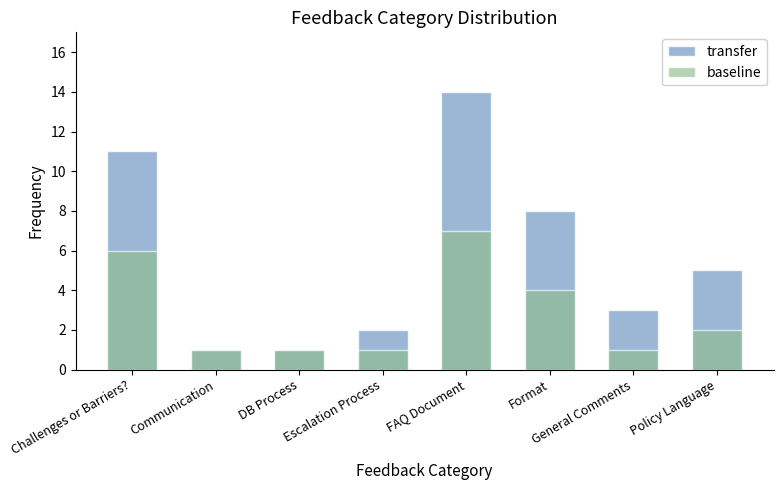

Are the bars horizontal?

No